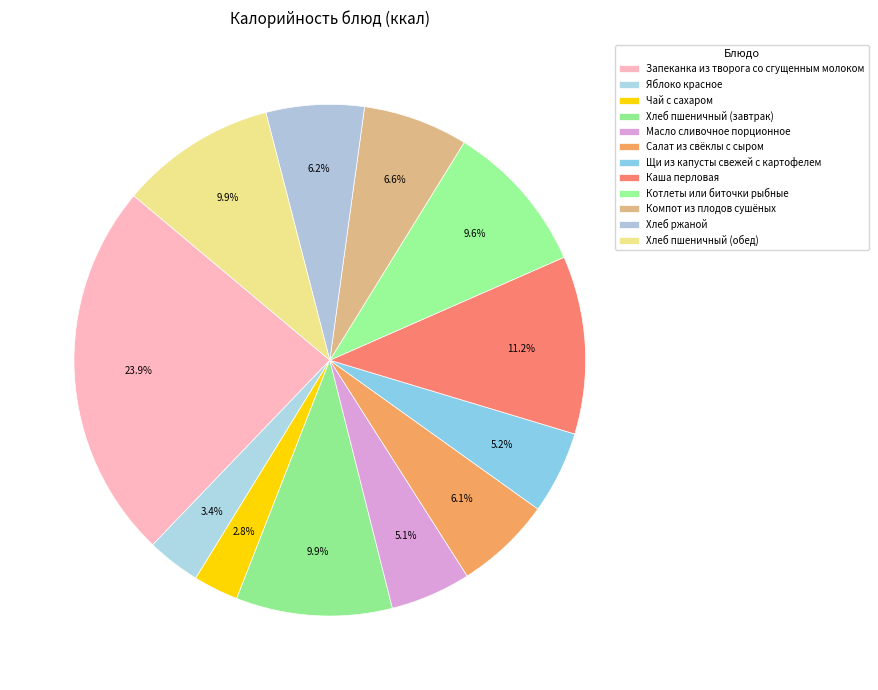

Combined, what portion of the pie is Компот из плодов сушёных and Хлеб пшеничный (обед)?

16.5%